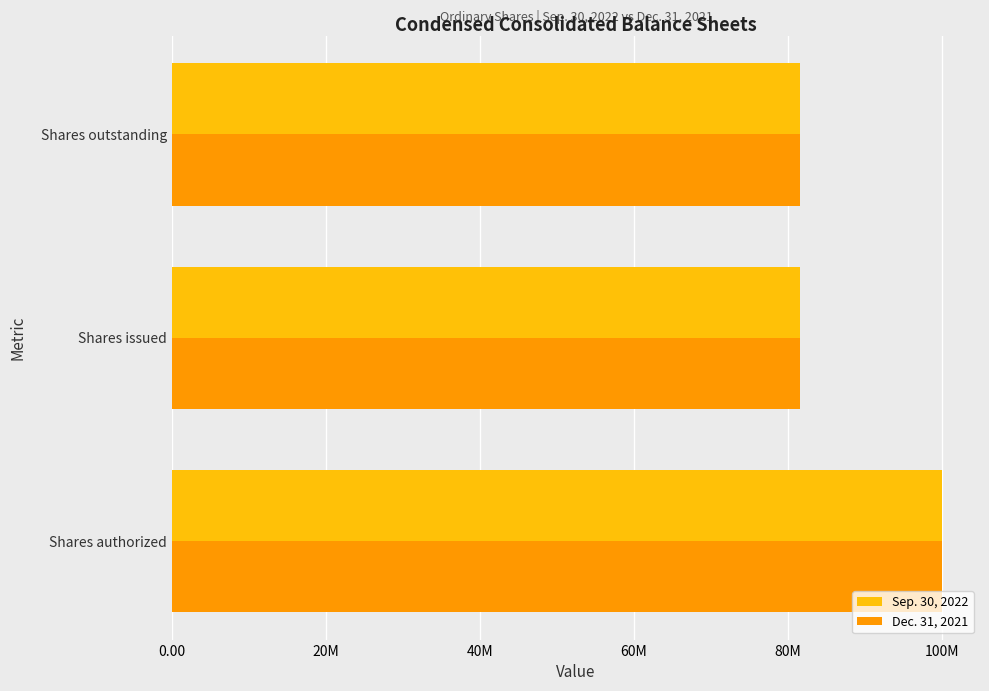

What are all the series names shown in the legend?

Sep. 30, 2022, Dec. 31, 2021